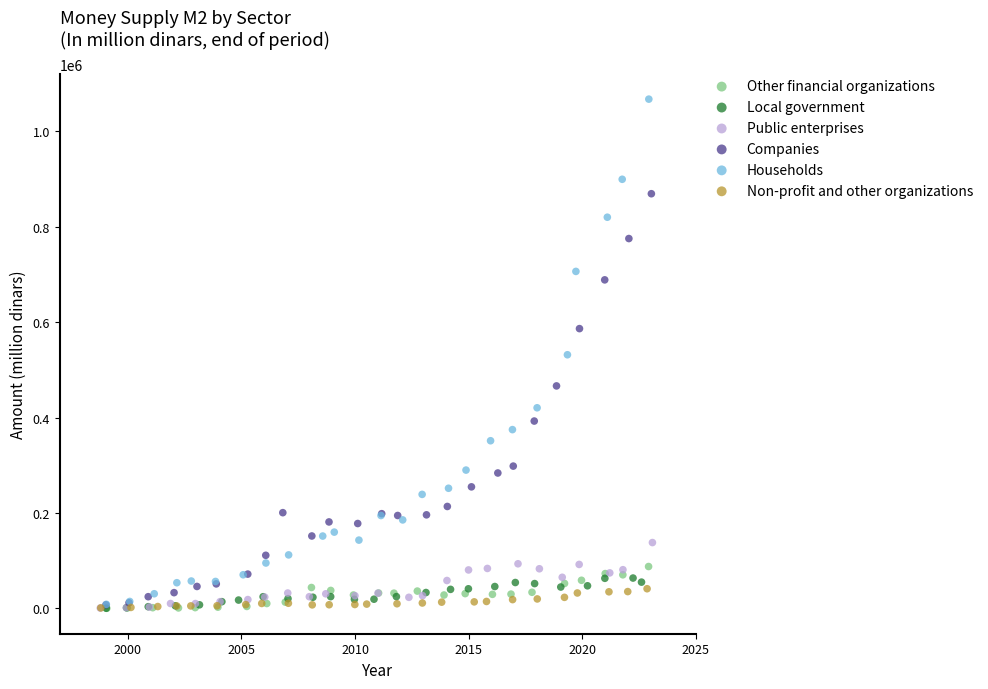

Which series reaches the maximum Y coordinate?

Households